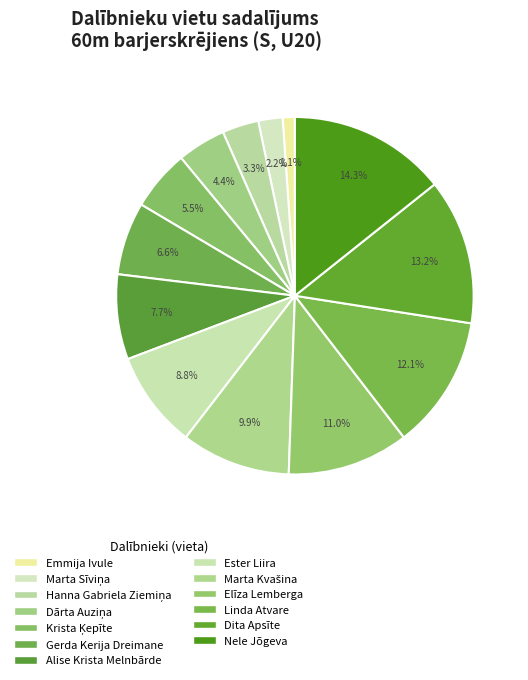

To the nearest percent, what portion does Hanna Gabriela Ziemiņa represent?

3%